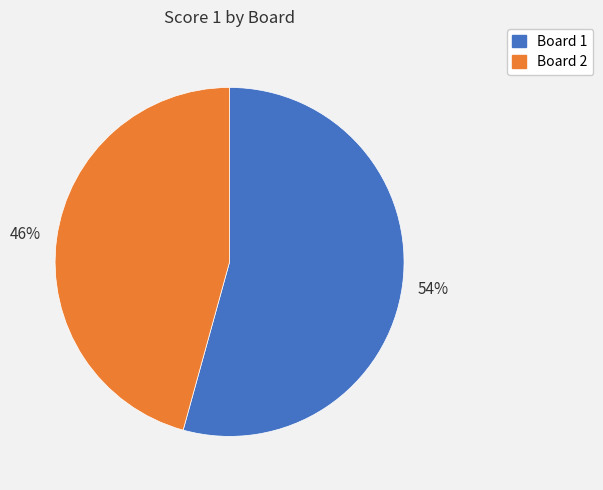

To the nearest percent, what portion does Board 1 represent?

54%